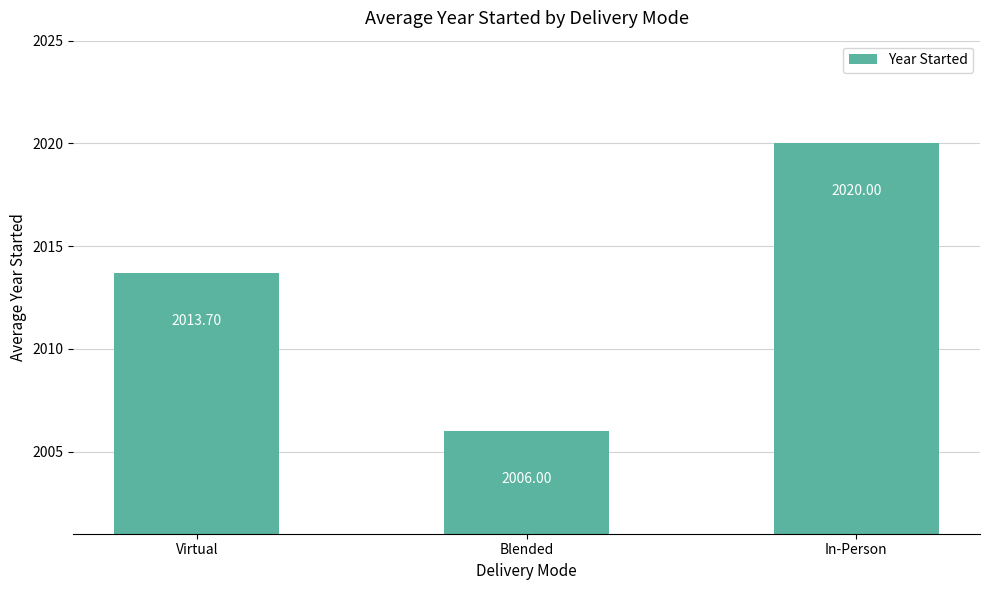

What is the difference between the values at In-Person and Virtual?

6.3